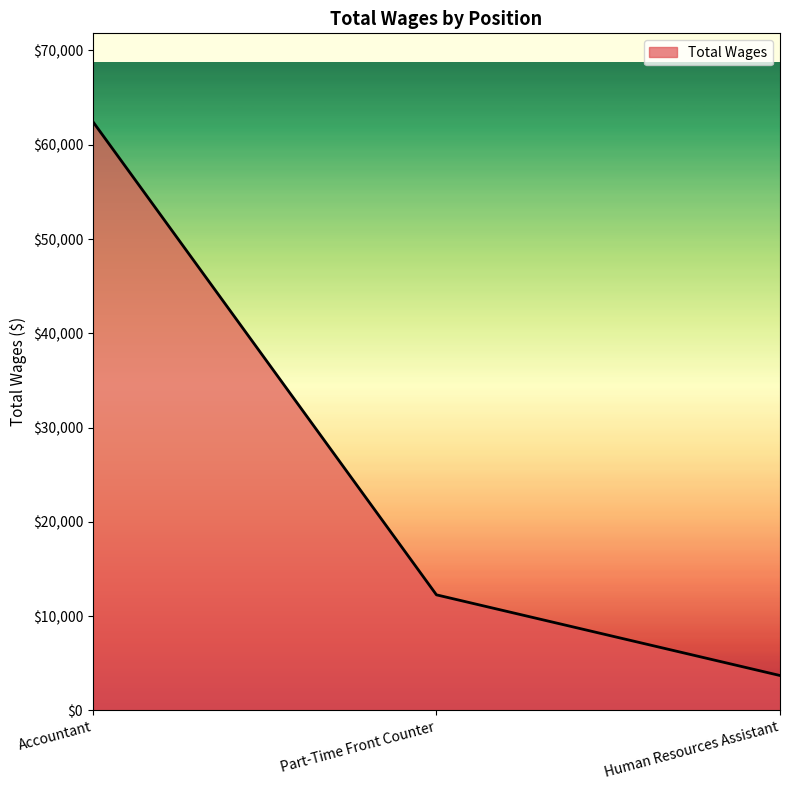

List the labels in order of value, largest first.

Accountant, Part-Time Front Counter, Human Resources Assistant